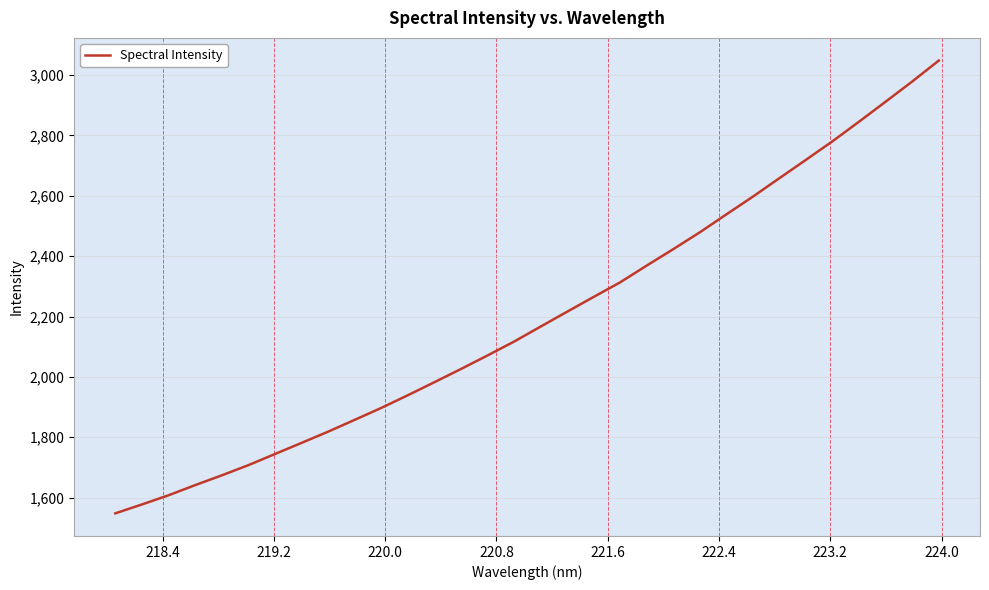

What is the difference between the maximum and minimum values?

1500.0